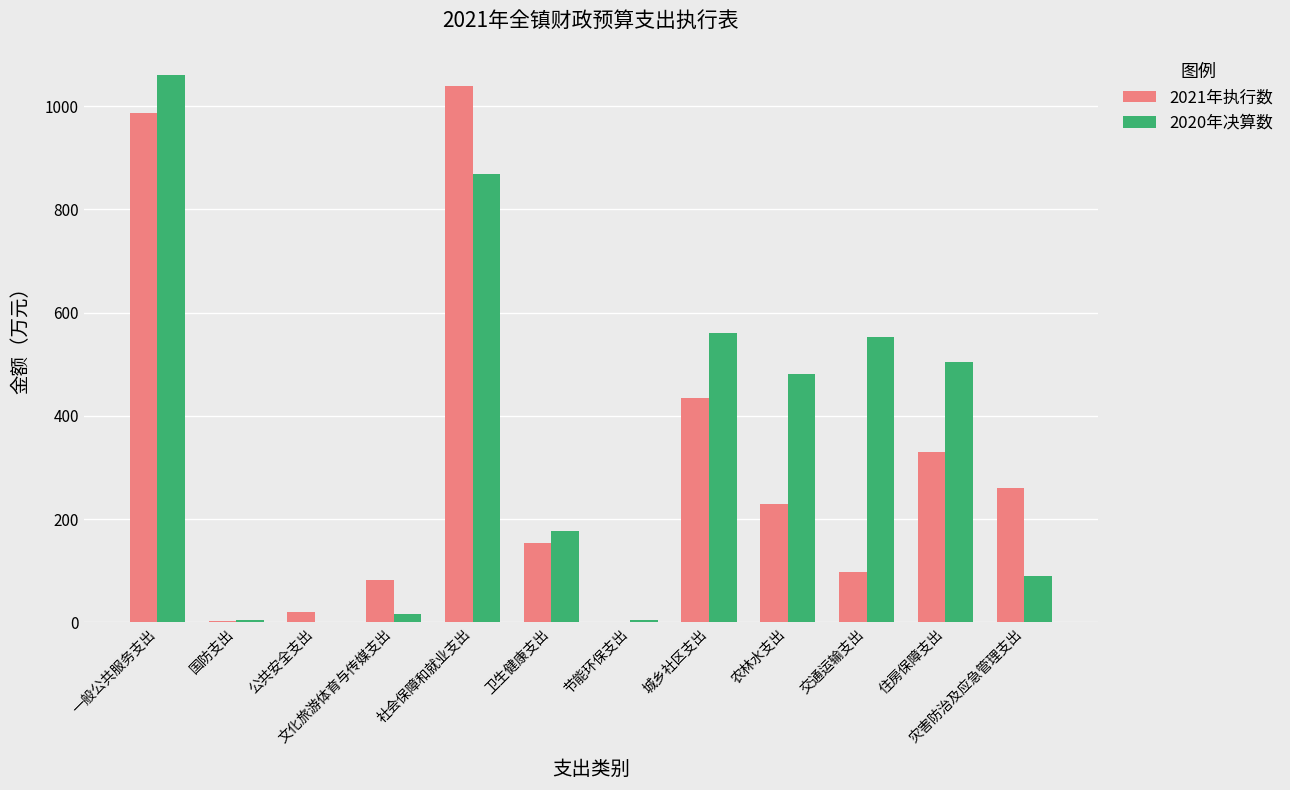

What is the sum of all 2021年执行数 values?

3637.8